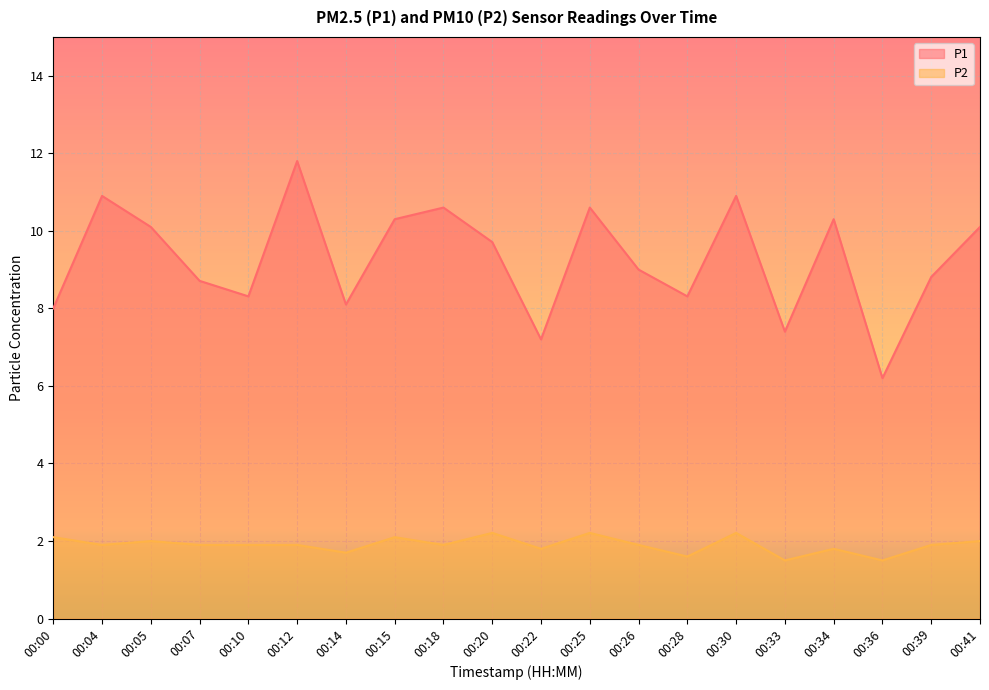

Which series has the largest total across all categories?

P1